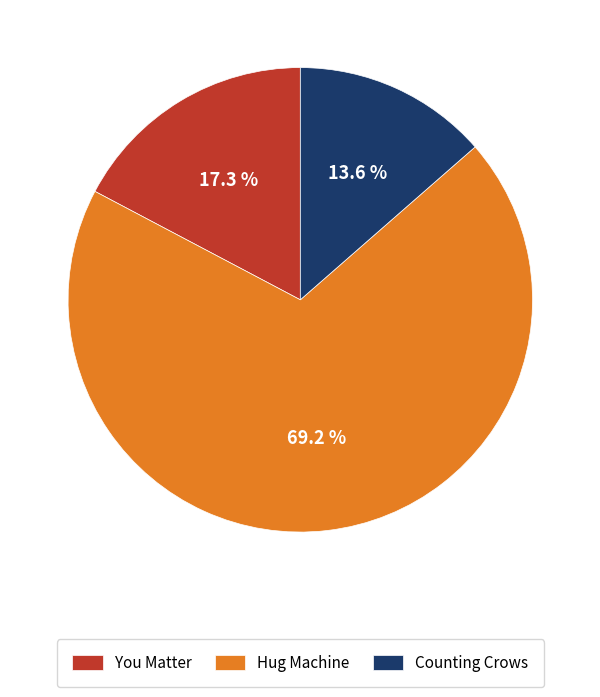

To the nearest percent, what percentage of the pie is Hug Machine?

69%